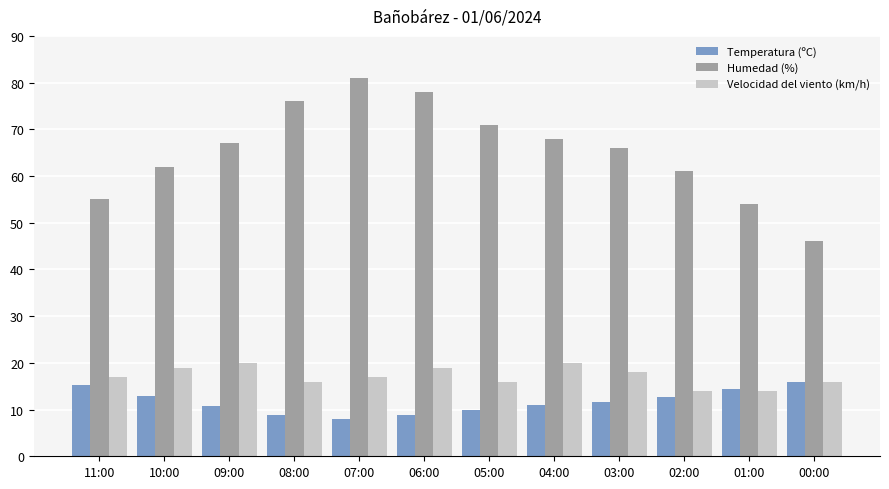

What value does the Velocidad del viento (km/h) series have at 06:00?

19.0